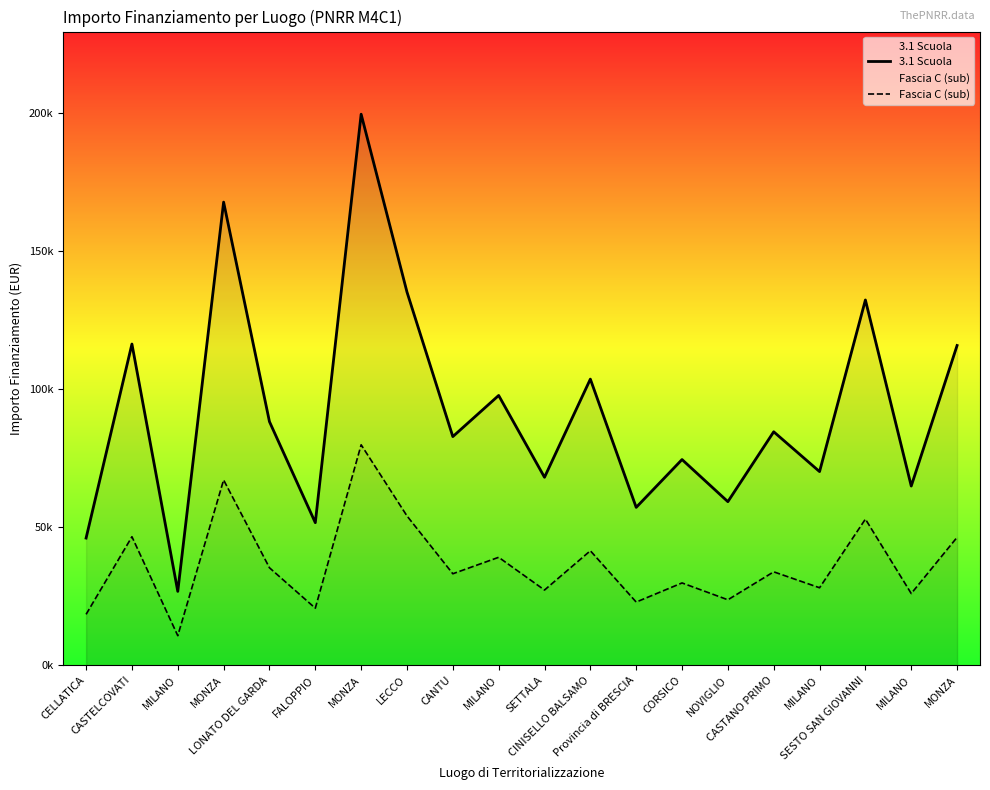

At which label is Fascia C (sub) closest to 45259?

MONZA